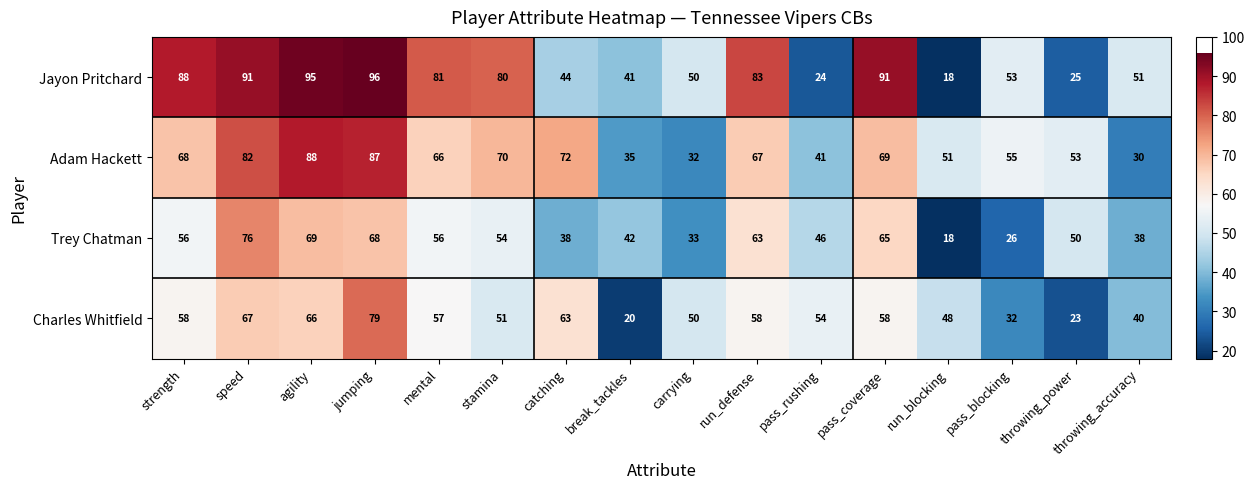

Count the number of data series in this chart.

4